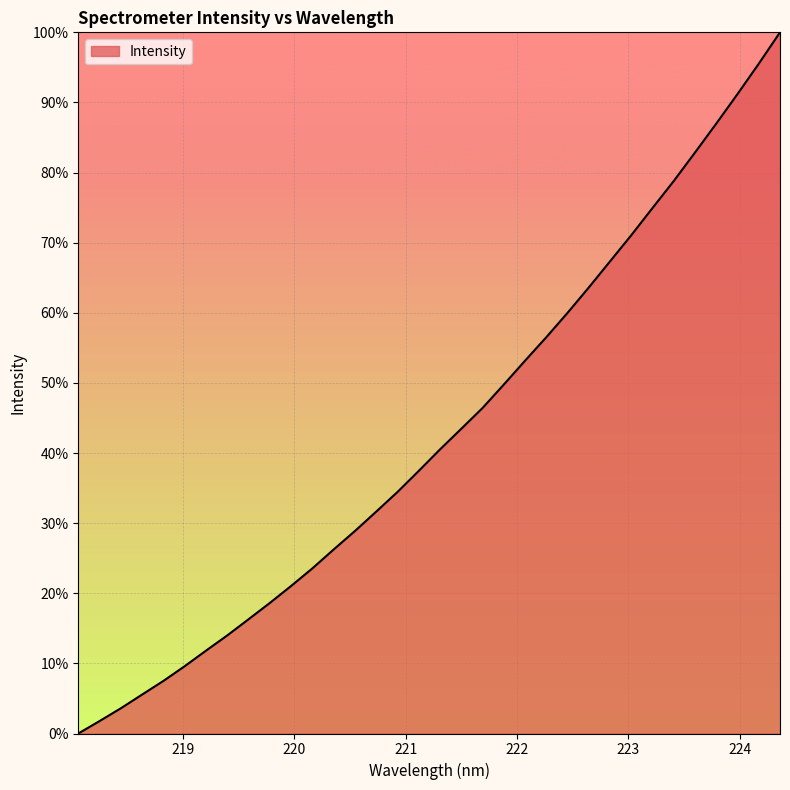

What is the maximum value shown in the chart?

100.0